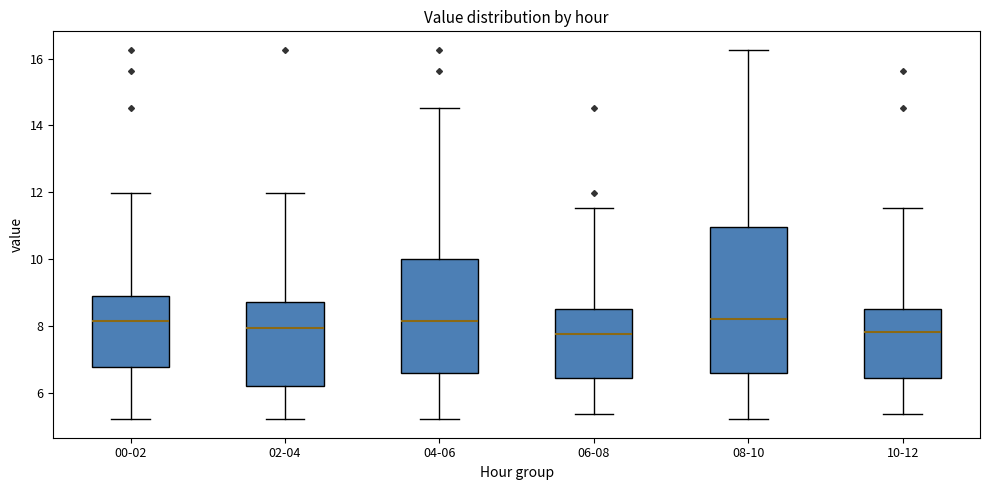

Reading left to right, transcribe this box plot: for each box, give where its median line is, the range the box spans, and where its two whiskers end, as read against the y-axis. The values are not printed on the chart, so give them approximately, as read against the axis.

00-02: median 8.2, box 6.8 to 9.0, whiskers 5.2 to 12.0
02-04: median 8.0, box 6.2 to 8.8, whiskers 5.2 to 12.0
04-06: median 8.2, box 6.6 to 10.0, whiskers 5.2 to 14.6
06-08: median 7.8, box 6.4 to 8.6, whiskers 5.4 to 11.6
08-10: median 8.2, box 6.6 to 11.0, whiskers 5.2 to 16.2
10-12: median 7.8, box 6.4 to 8.6, whiskers 5.4 to 11.6